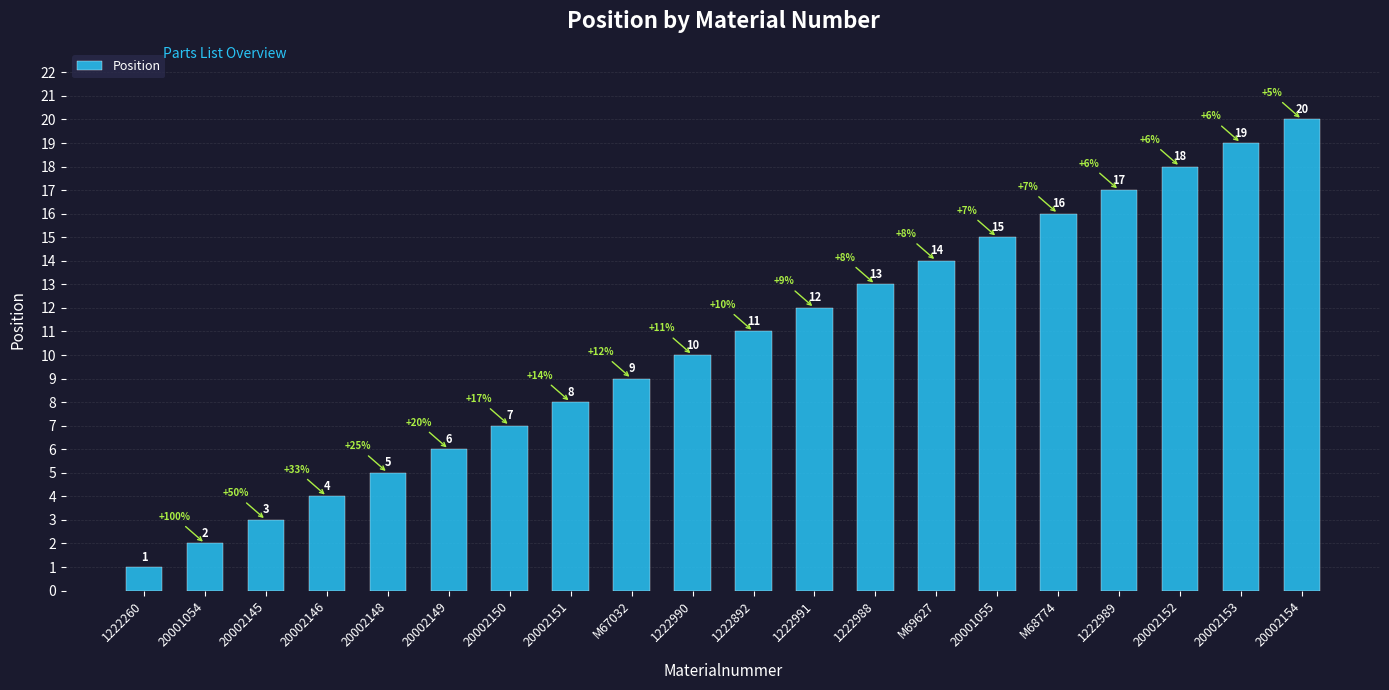

What is the value of the 7th bar from the left?

7